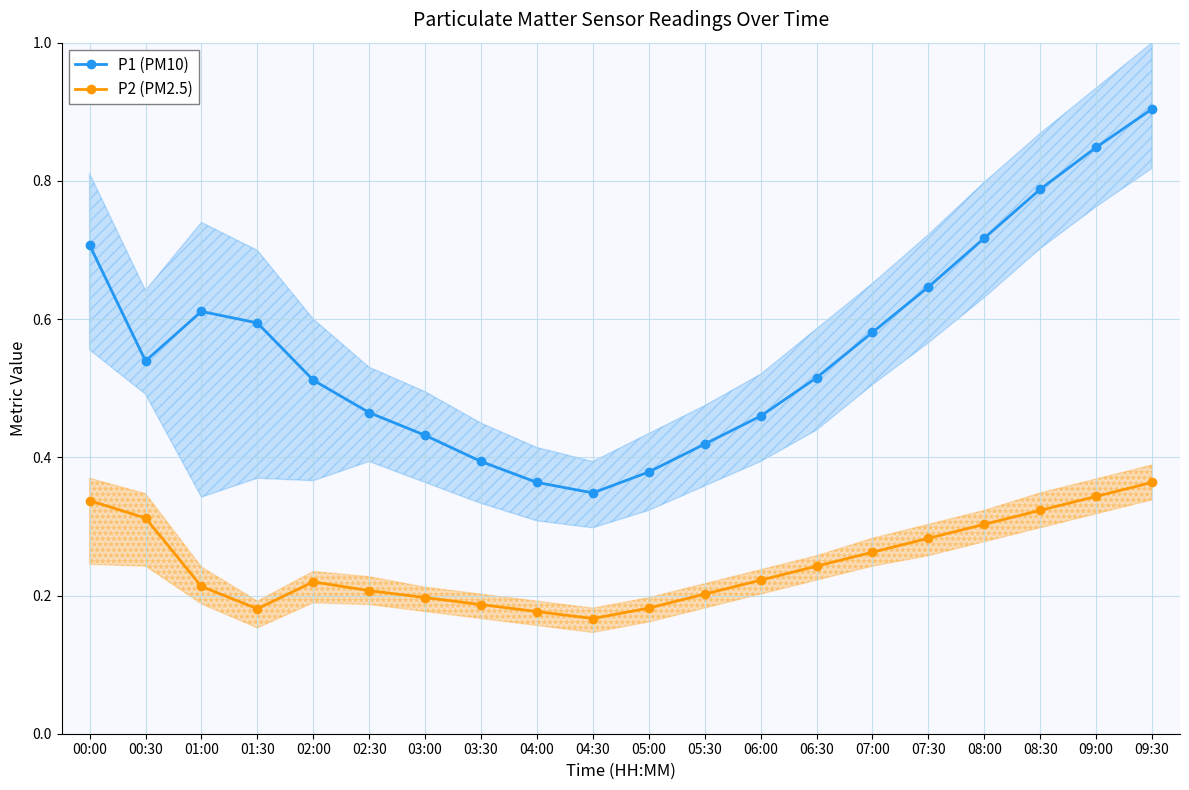

What position from the right is 01:30?

17